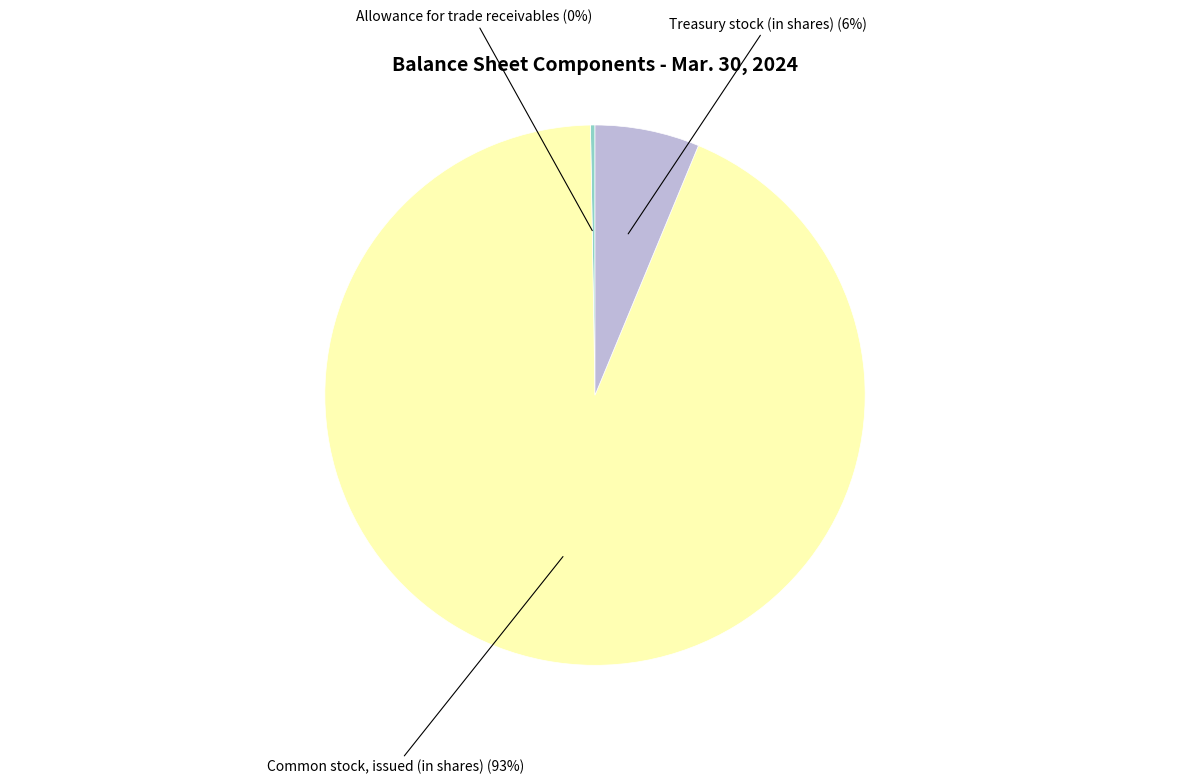

True or false: Treasury stock (in shares) accounts for 6% of the total.

True